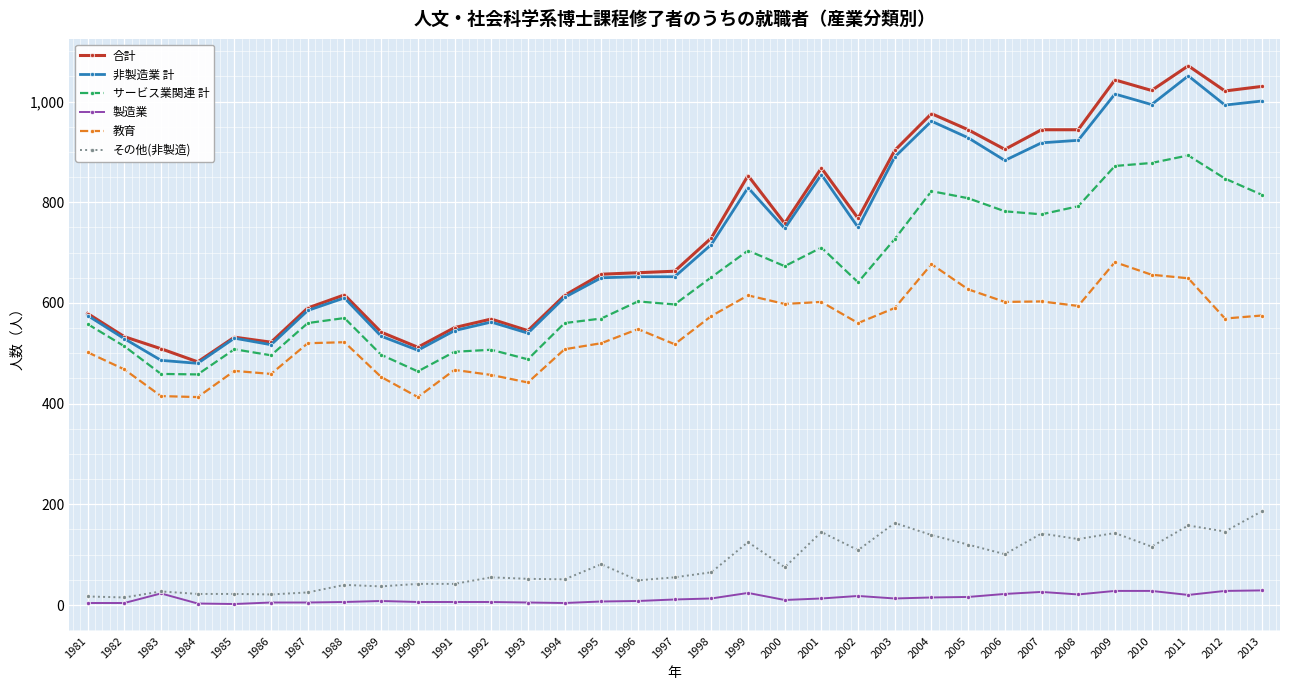

The 非製造業 計 series shows 834 at 1983. True or false?

False